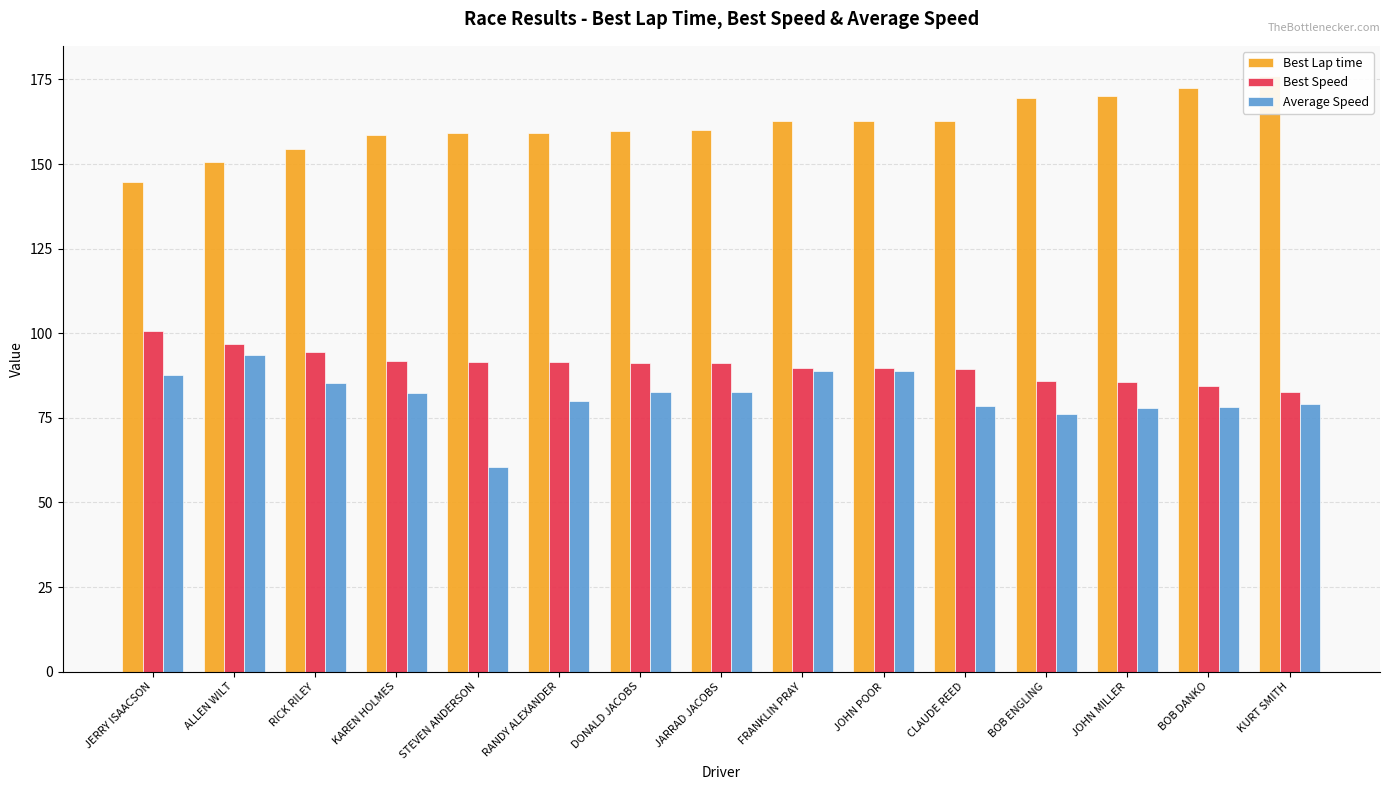

At BOB DANKO, list the series in order from largest to smallest.

Best Lap time, Best Speed, Average Speed